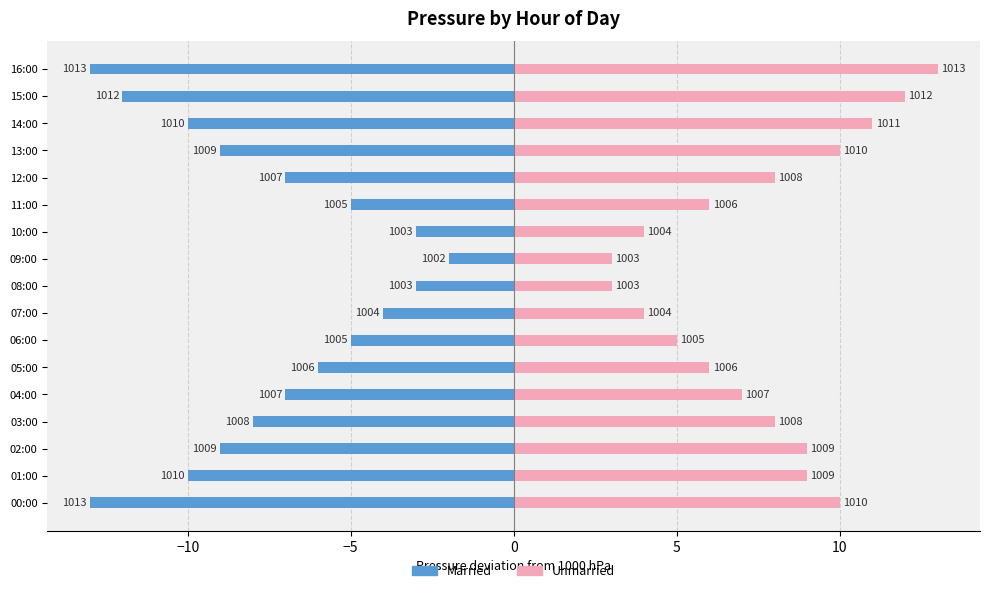

How many groups of bars are there?

17